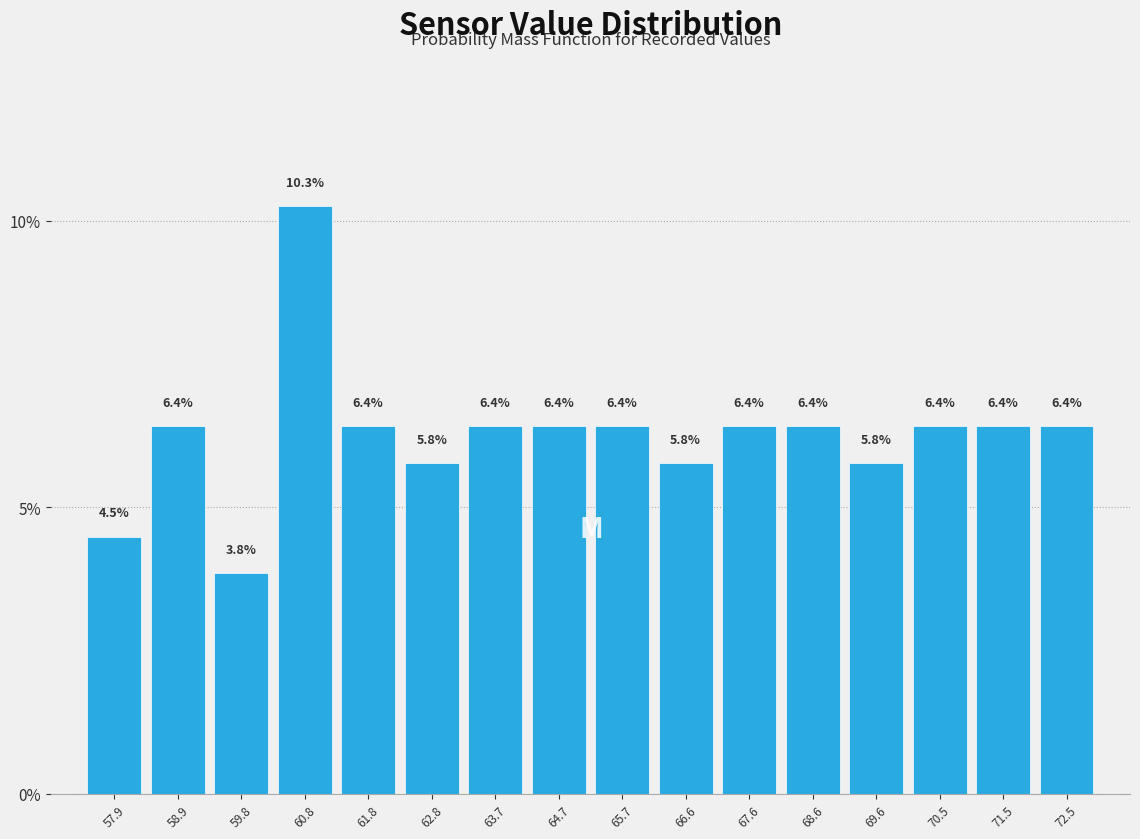

Reading left to right, list every bar in this chart as the range it spans on the x-axis followed by its height. The bar edges are not printed on the chart, so give them approximately, as read against the axis.

57.4 to 58.4: 4.5
58.4 to 59.4: 6.4
59.4 to 60.3: 3.8
60.3 to 61.3: 10.3
61.3 to 62.3: 6.4
62.3 to 63.2: 5.8
63.2 to 64.2: 6.4
64.2 to 65.2: 6.4
65.2 to 66.2: 6.4
66.2 to 67.1: 5.8
67.1 to 68.1: 6.4
68.1 to 69.1: 6.4
69.1 to 70.0: 5.8
70.0 to 71.0: 6.4
71.0 to 72.0: 6.4
72.0 to 73.0: 6.4